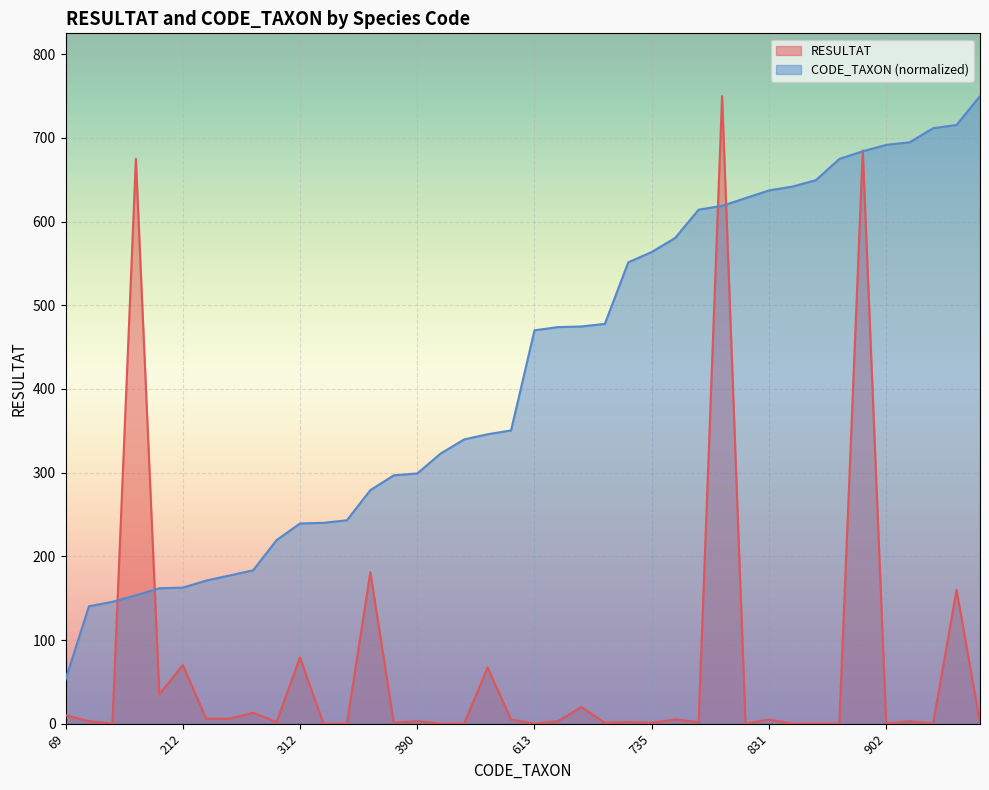

What is the difference between the maximum and minimum values in the RESULTAT series?

750.0